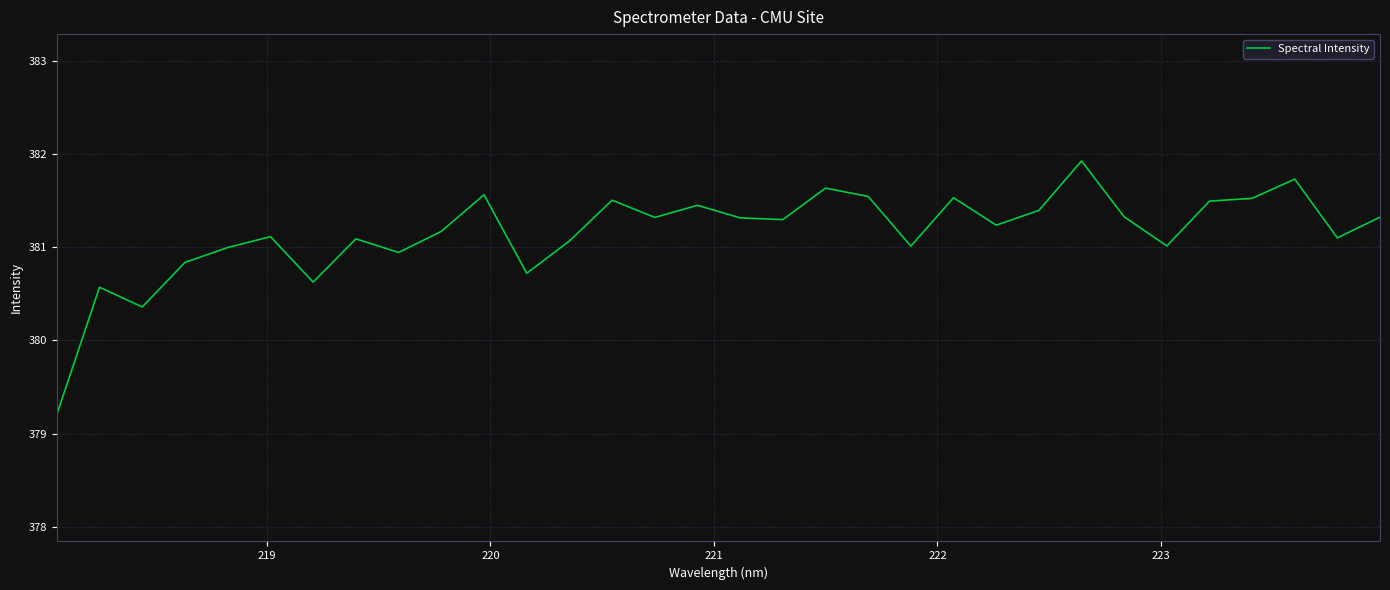

What is the maximum value shown in the chart?

381.9